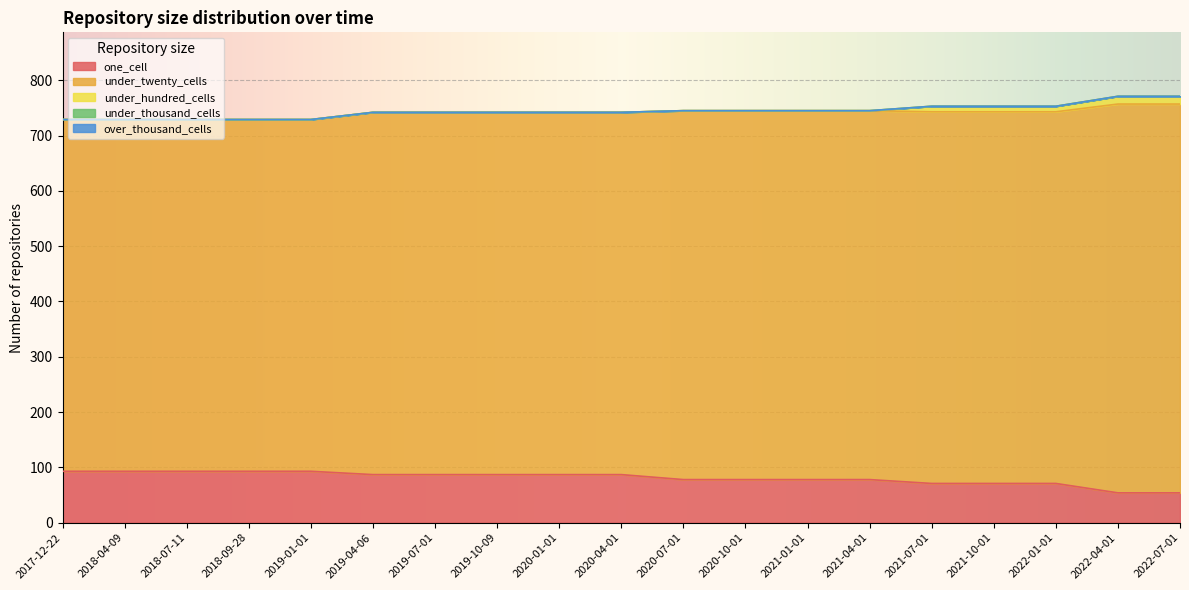

How many series are shown in this chart?

5